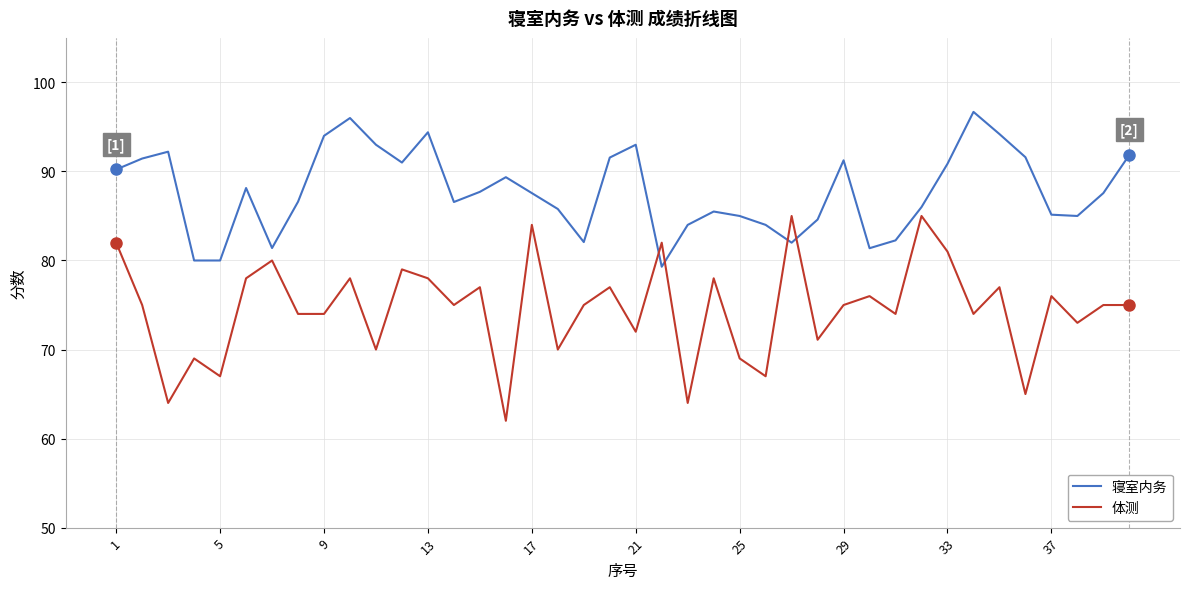

What is the greatest value displayed?

96.7